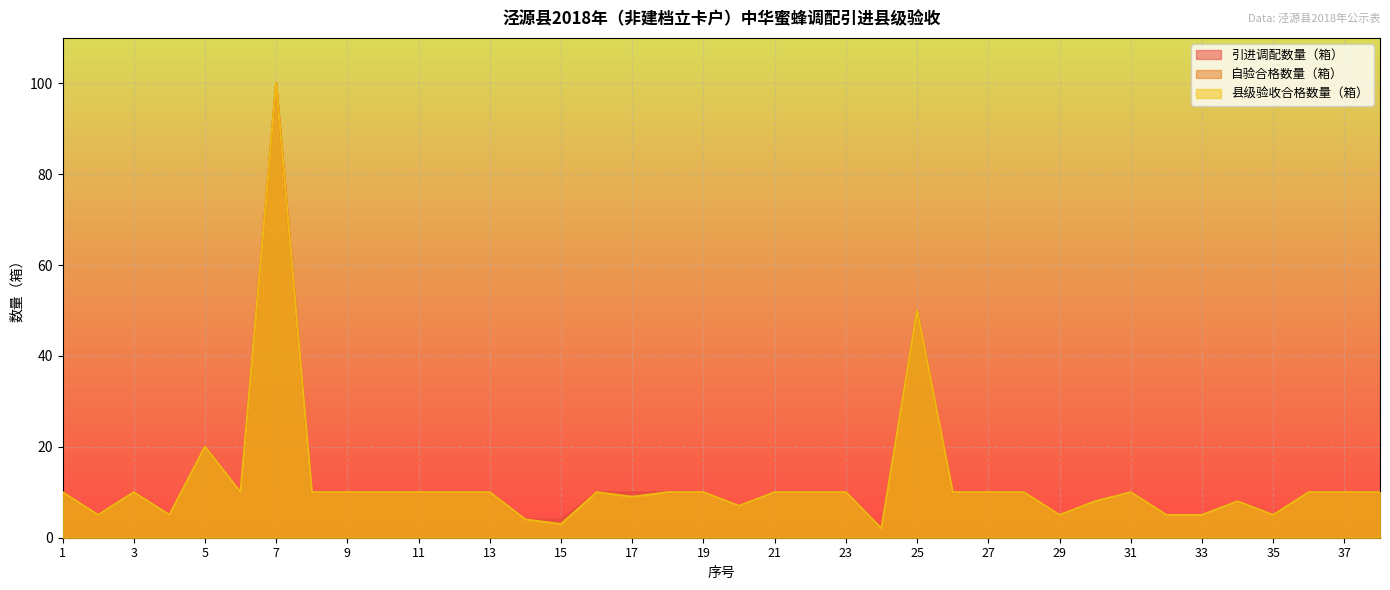

How many data points in 引进调配数量（箱） are above 10?

3